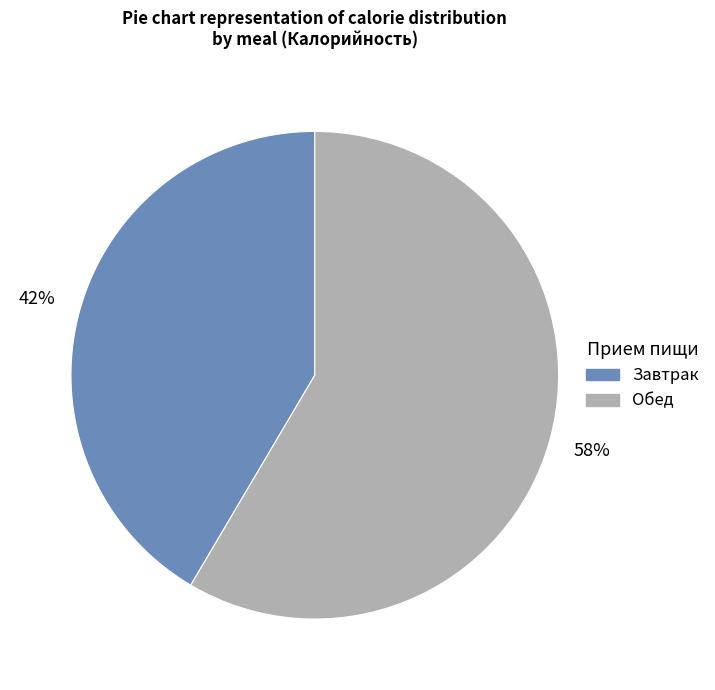

To the nearest percent, what is the average slice percentage?

50%